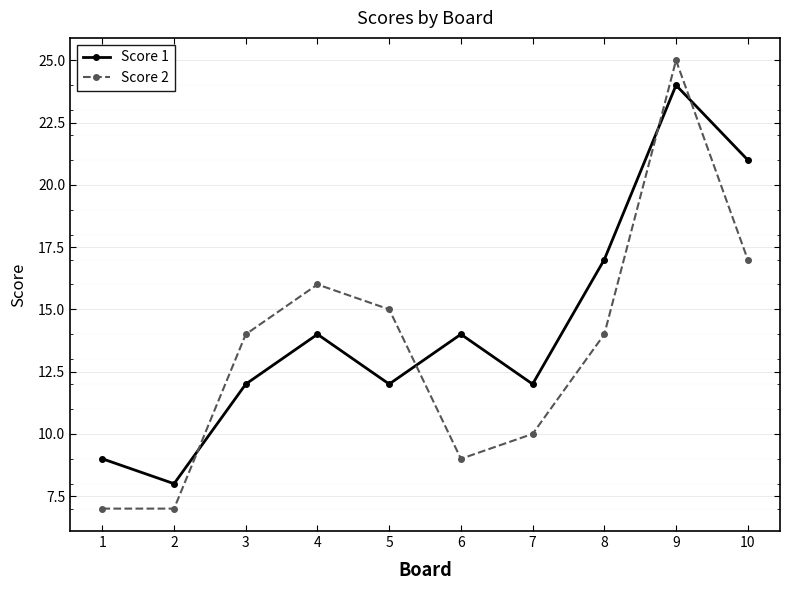

What is the maximum value shown in the chart?

25